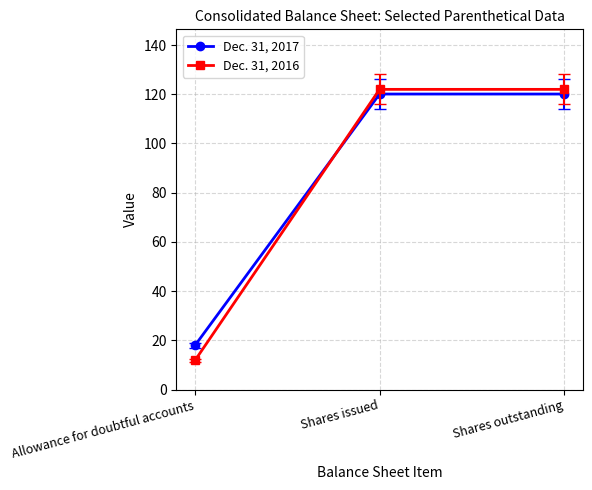

Reading left to right, transcribe all the data shown in this chart.

Dec. 31, 2017: Allowance for doubtful accounts=17.9	Shares issued=120.1	Shares outstanding=120.1
Dec. 31, 2016: Allowance for doubtful accounts=11.8	Shares issued=122.0	Shares outstanding=122.0